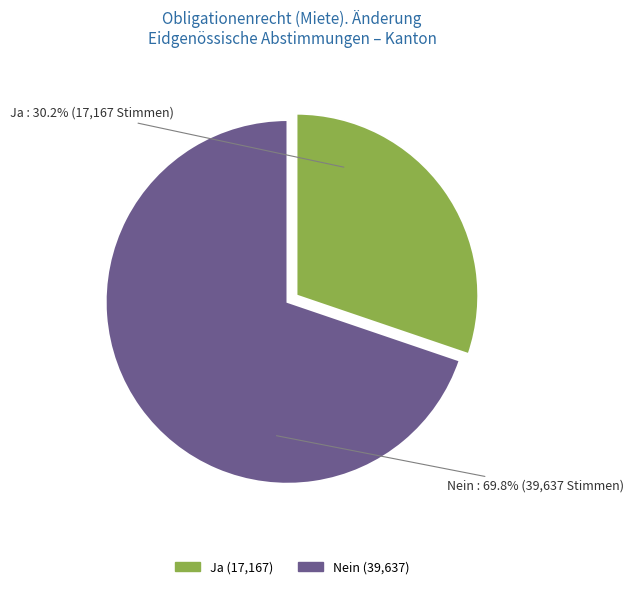

The Nein slice represents 75% of the pie. True or false?

False